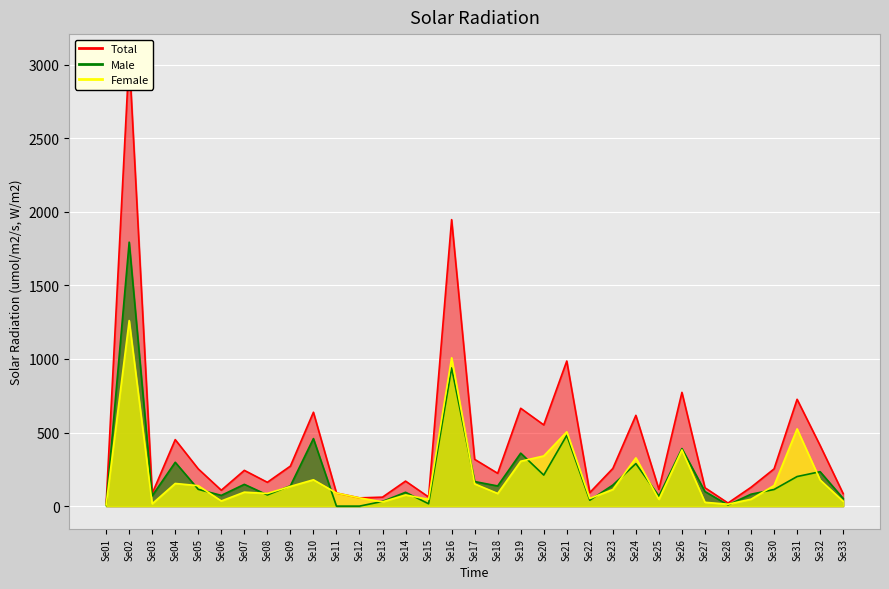

How many interior local peaks does the Female series have?

10